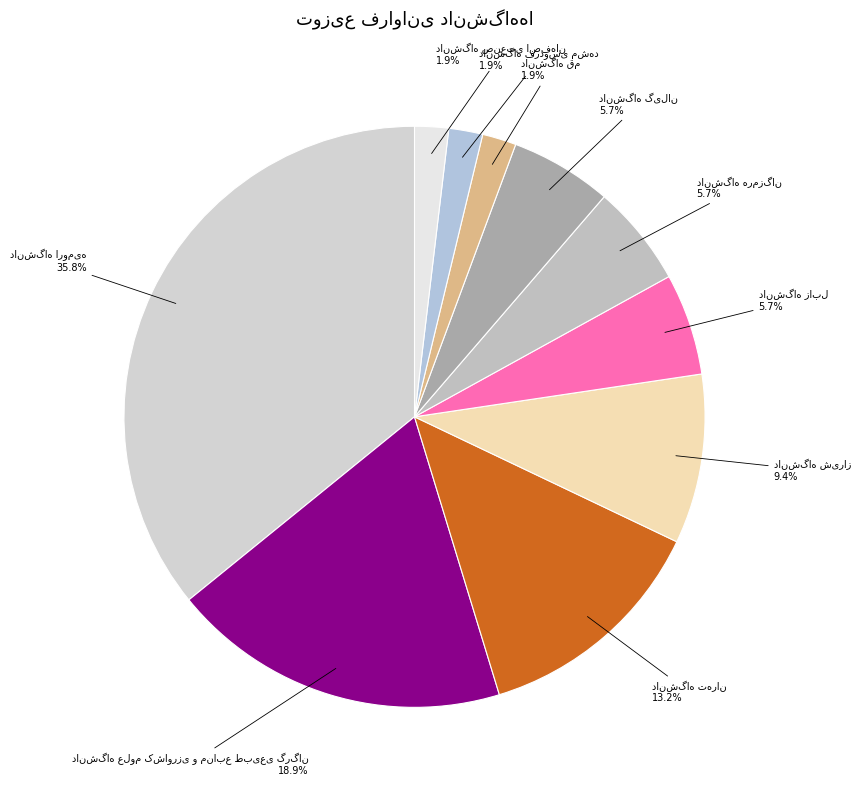

Is there a majority slice in this chart?

No